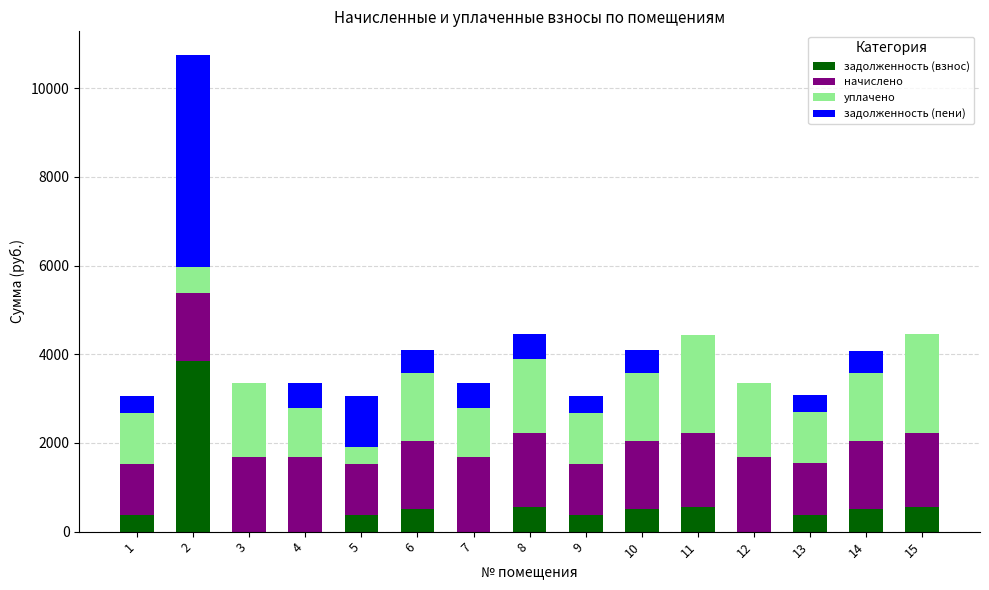

What is the total value across all series at 1?

3047.9